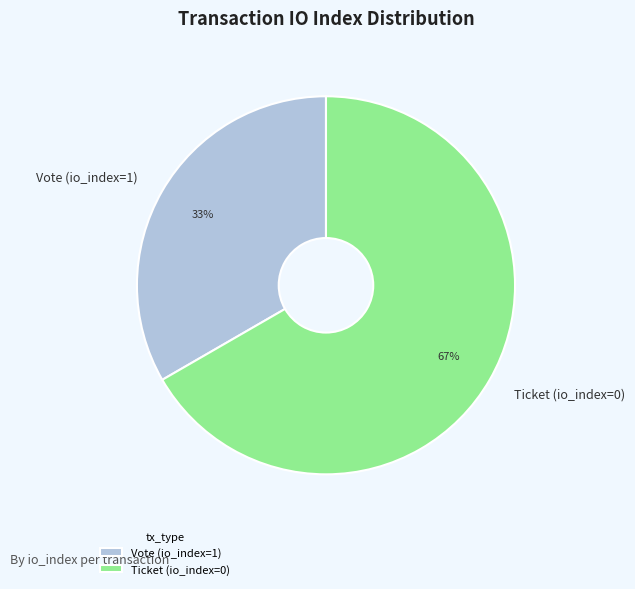

Rank the categories by value from lowest to highest.

Vote (io_index=1), Ticket (io_index=0)